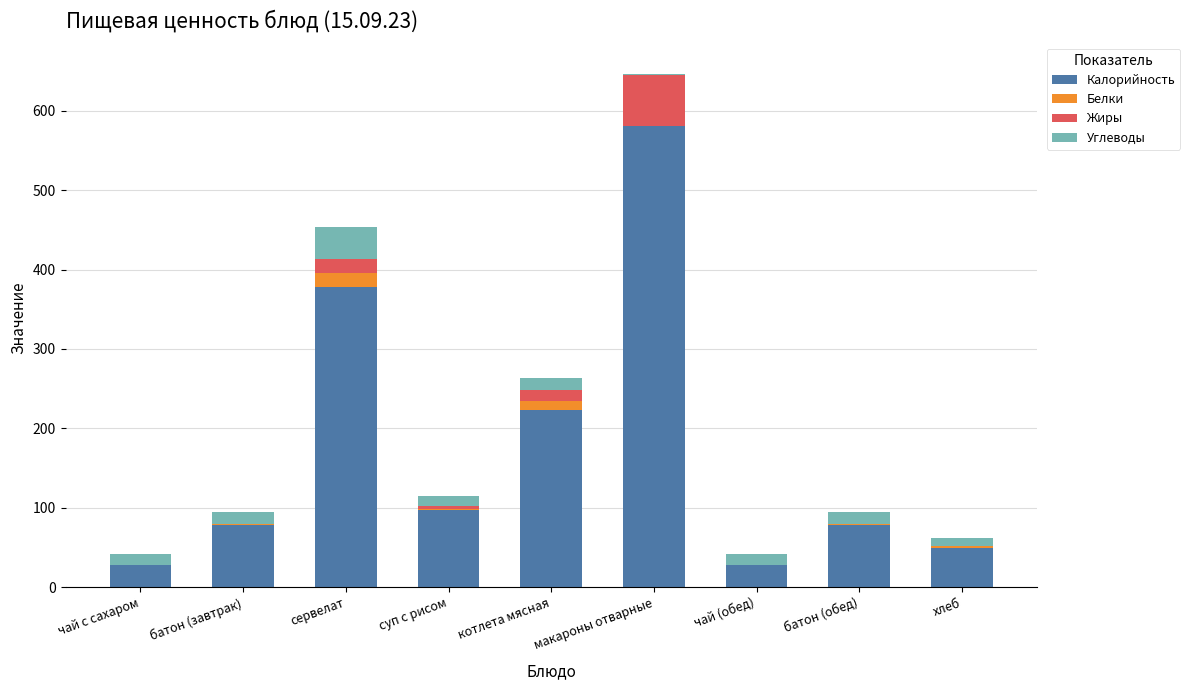

At which category is the sum across all series the highest?

макароны отварные